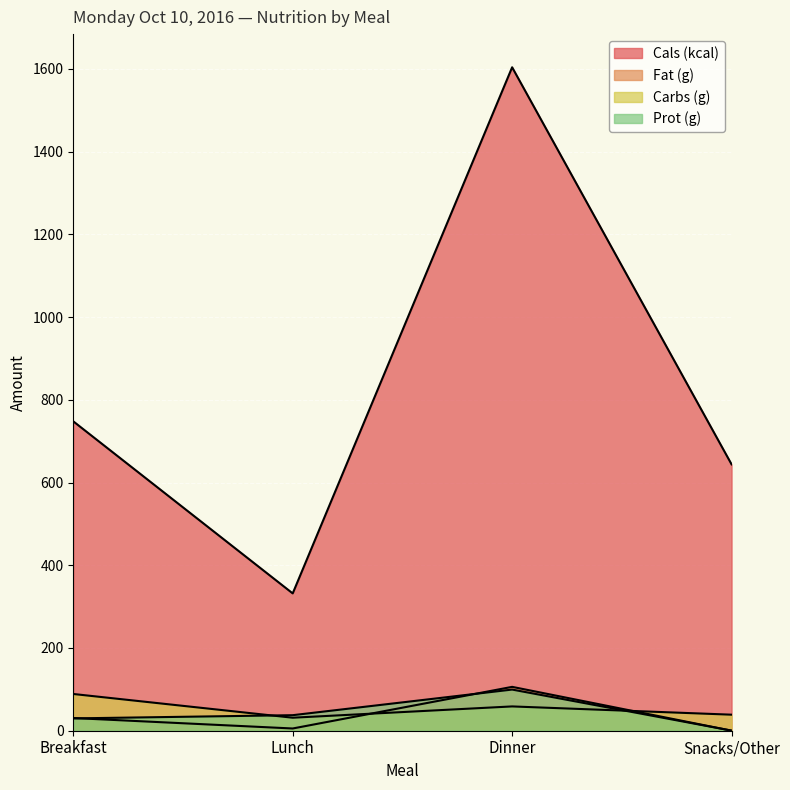

At which label does Prot (g) first exceed 37?

Lunch